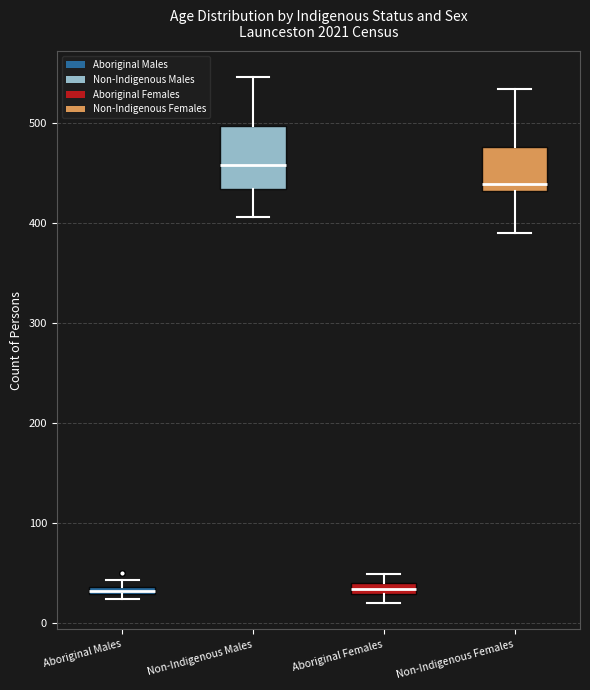

Comparing the boxes themselves (not the whiskers), which one is the tallest?

Non-Indigenous Males